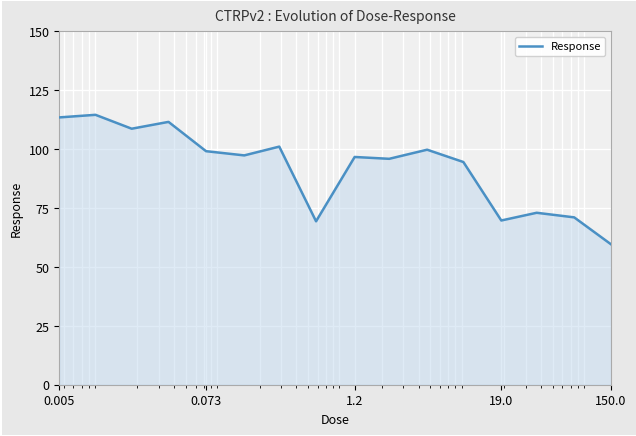

Does the chart display data point markers on the line(s)?

No